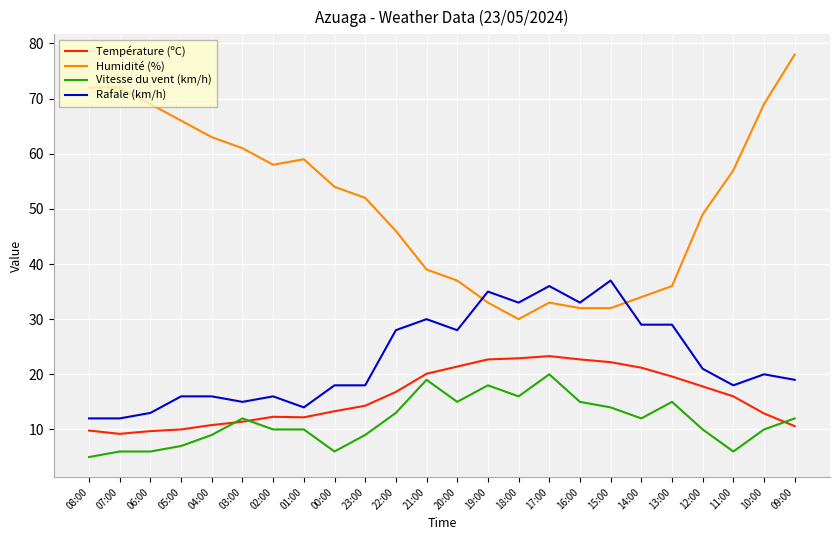

List the series in order of their peak value, lowest first.

Vitesse du vent (km/h), Température (ºC), Rafale (km/h), Humidité (%)